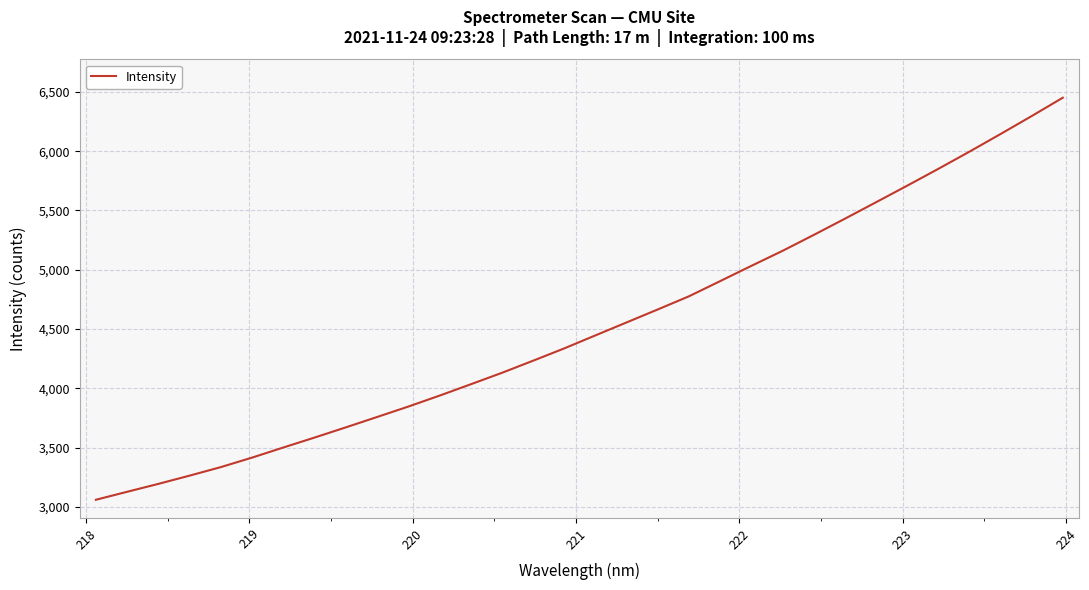

What is the difference between the maximum and minimum values?

3391.0